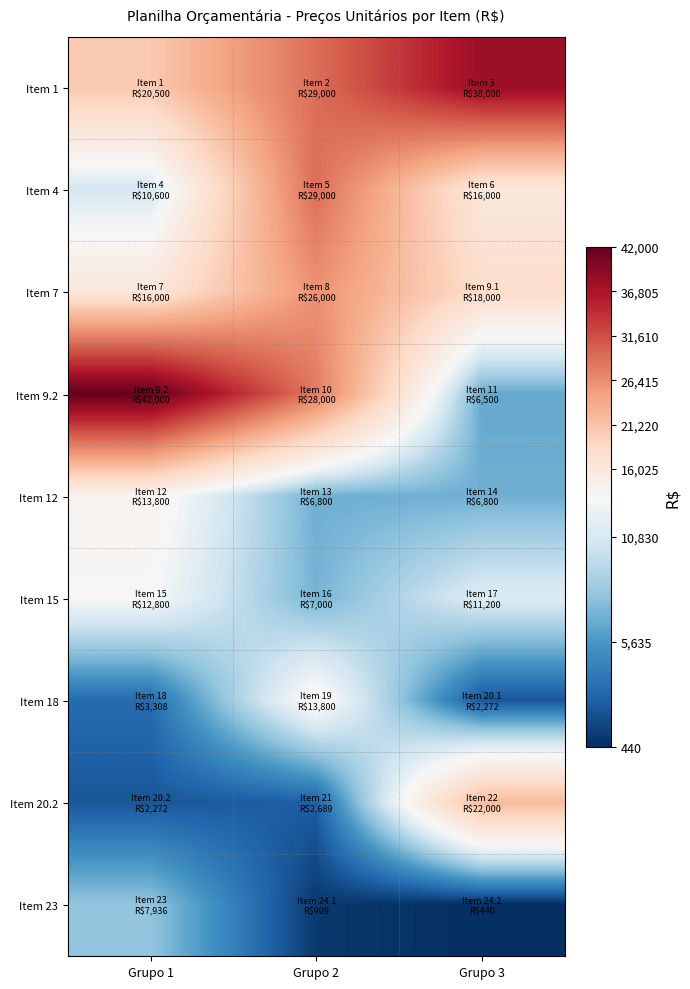

Which series changed the most between Grupo 2 and Grupo 3?

Item 9.2